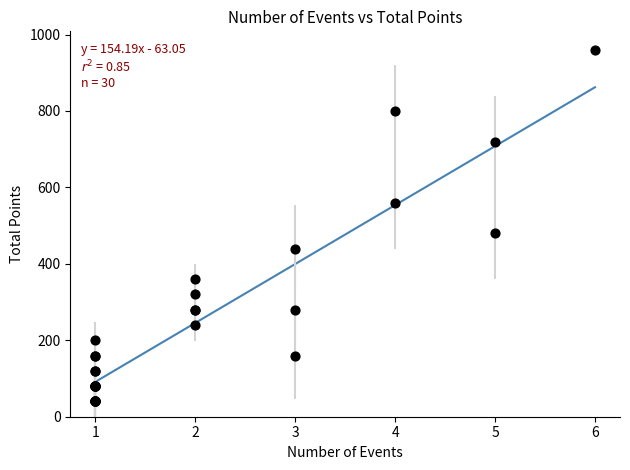

What Y value in the scatter plot is closest to 500?

480